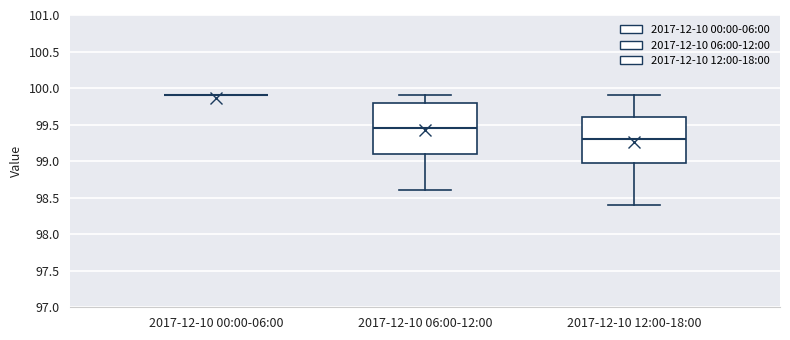

Reading left to right, transcribe this box plot: for each box, give where its median line is, the range the box spans, and where its two whiskers end, as read against the y-axis. The values are not printed on the chart, so give them approximately, as read against the axis.

2017-12-10 00:00-06:00: box collapsed to a line at 99.90, whiskers 99.90 to 99.90
2017-12-10 06:00-12:00: median 99.45, box 99.10 to 99.80, whiskers 98.60 to 99.90
2017-12-10 12:00-18:00: median 99.30, box 99.00 to 99.60, whiskers 98.40 to 99.90